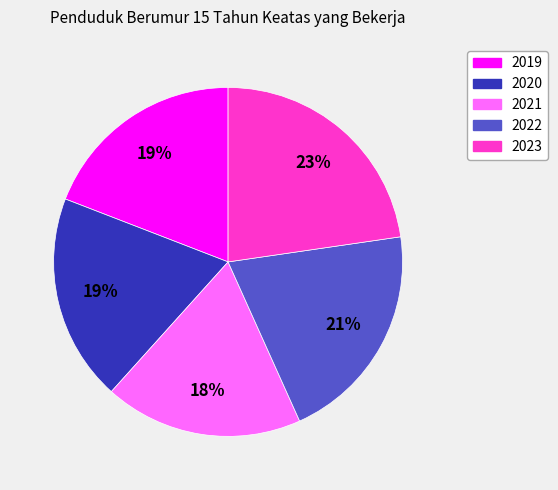

What is the ratio of the value at 2020 to the value at 2022?

0.9